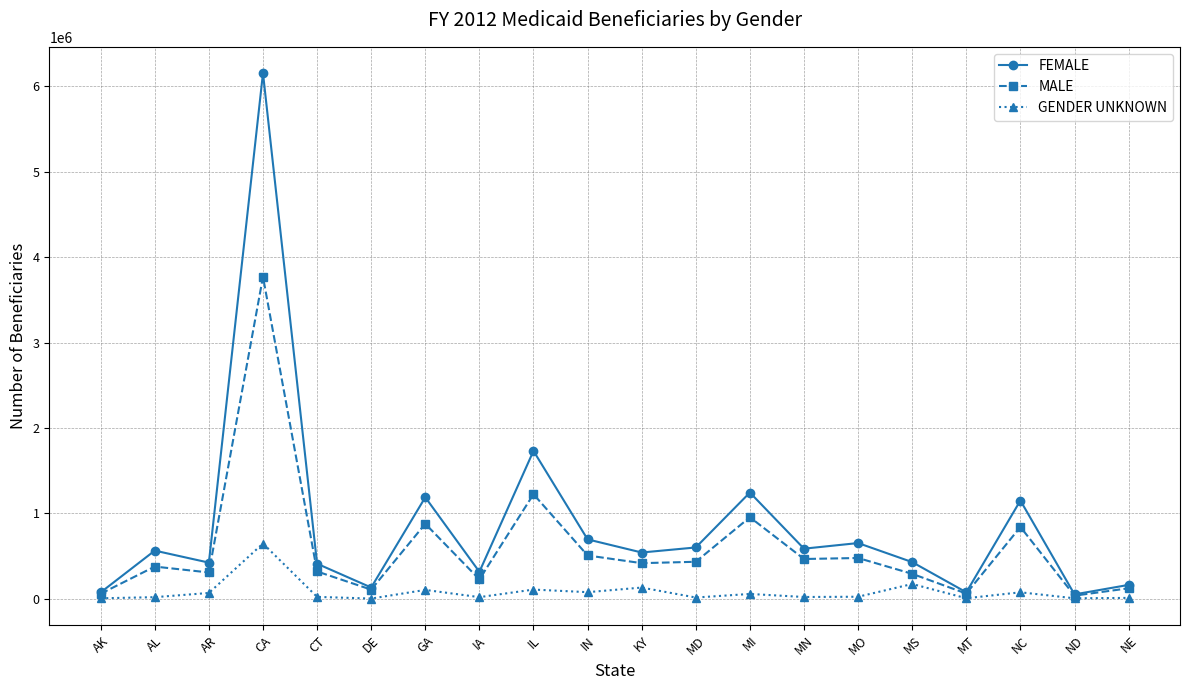

True or false: MALE has a value of 376317 at AL.

True